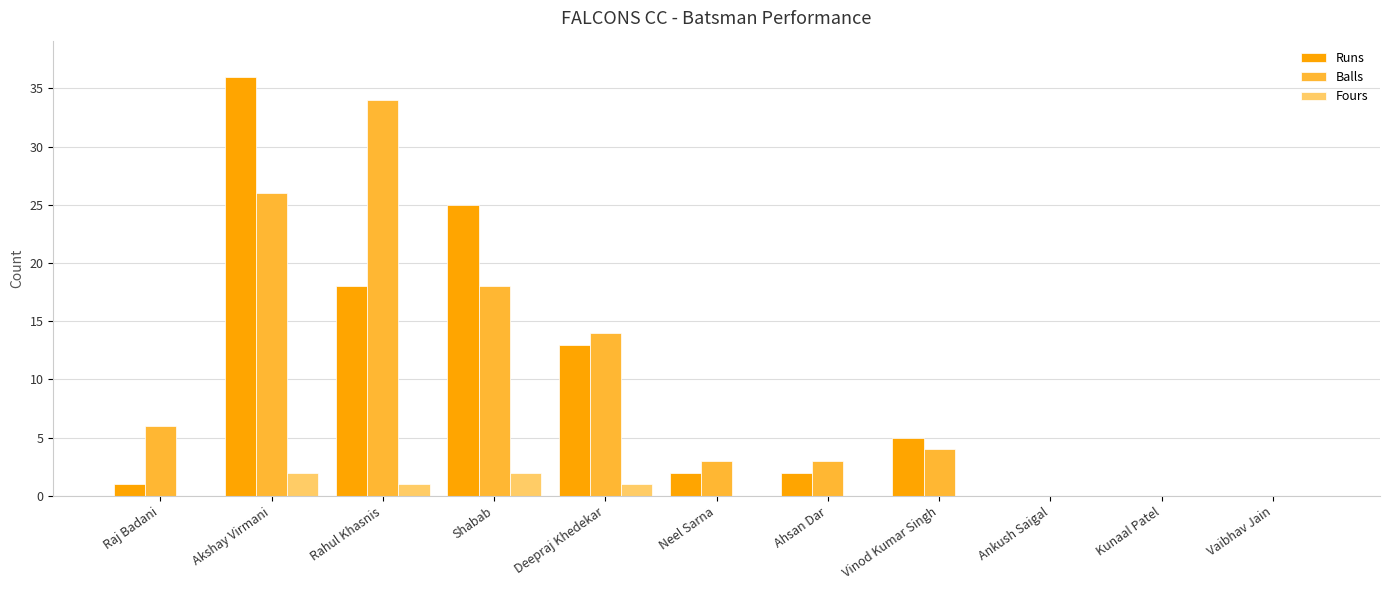

Count the number of data series in this chart.

3